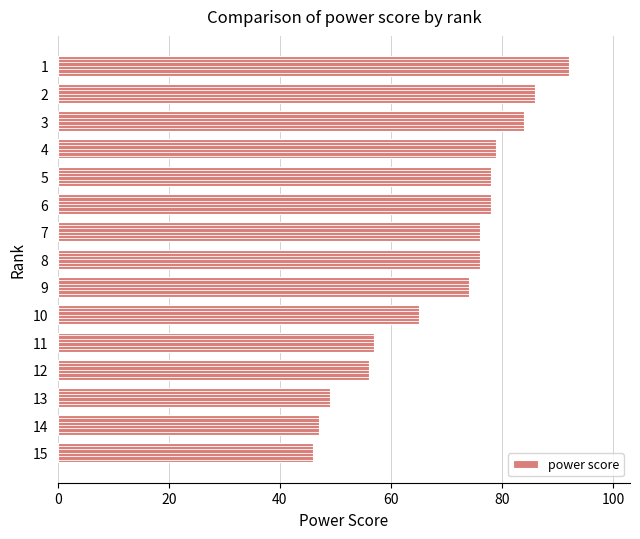

What is the value of the 8th bar from the top?

76